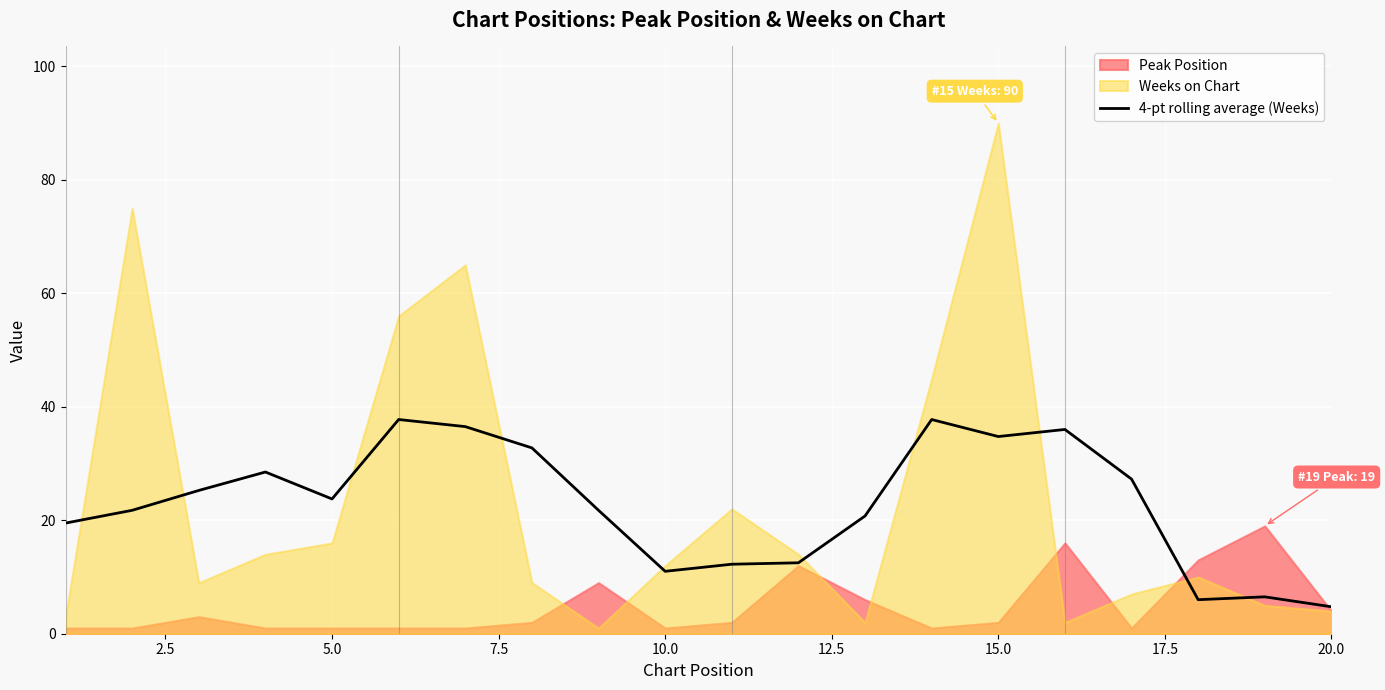

How many interior local peaks (higher than both neighbors) does the data have?

5